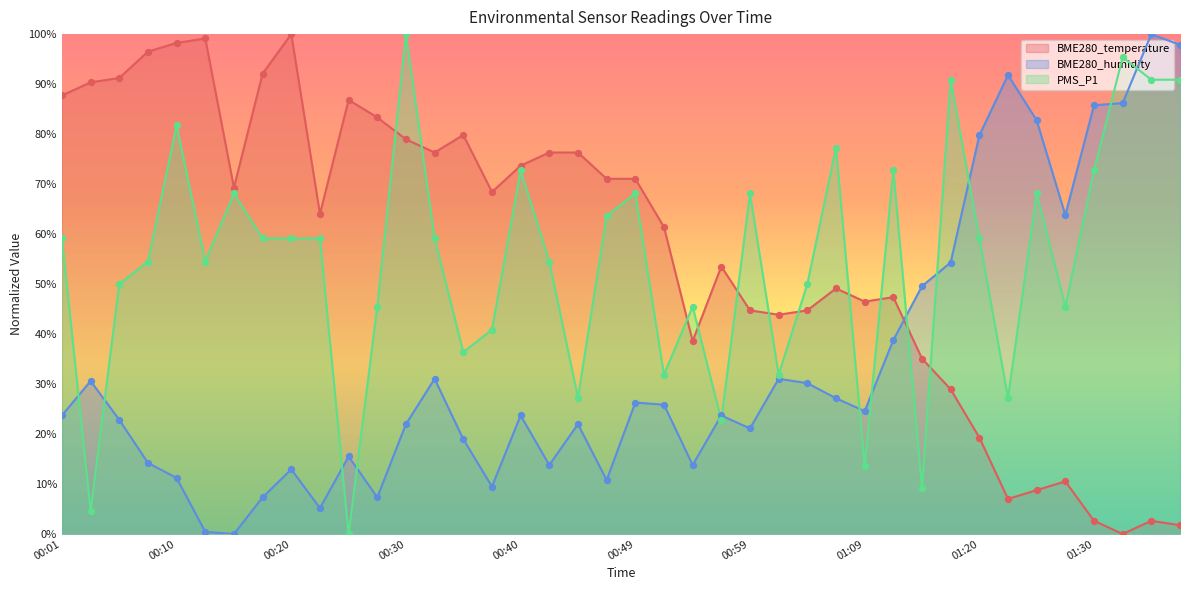

What are all the series names shown in the legend?

BME280_temperature, BME280_humidity, PMS_P1